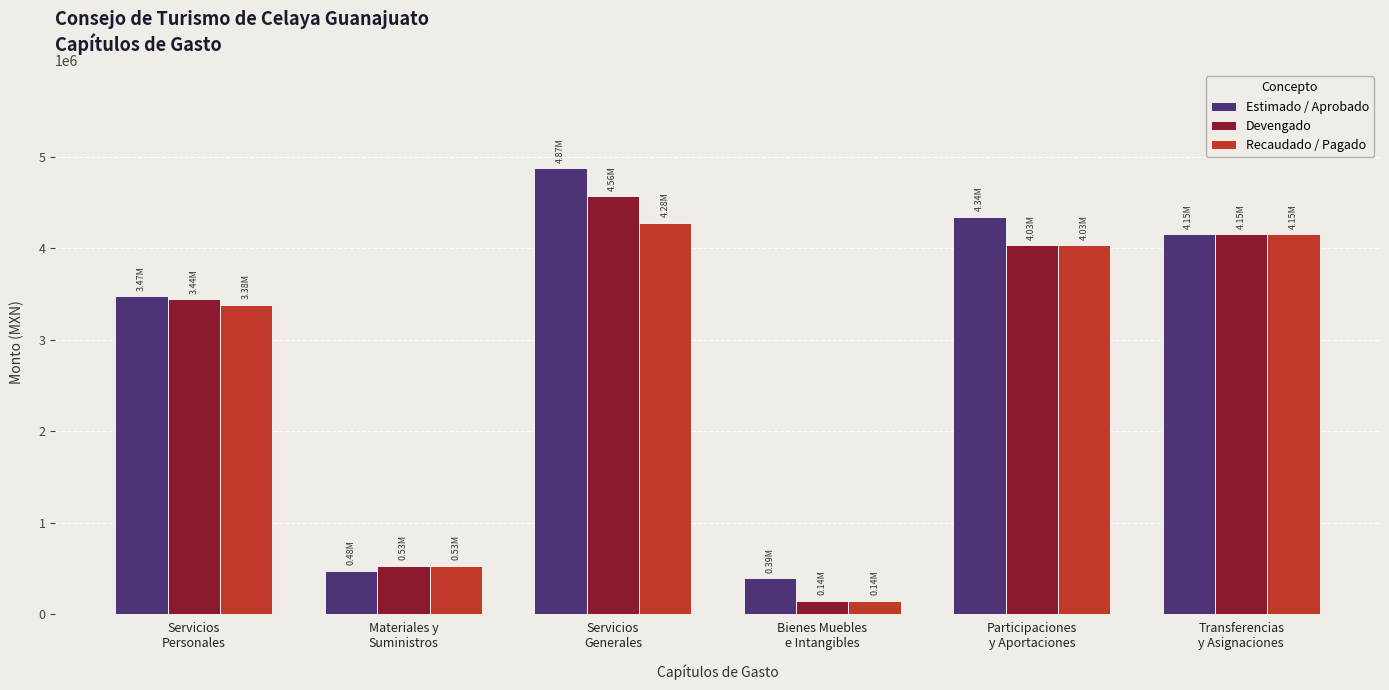

List the series in order of their peak value, highest first.

Estimado / Aprobado, Devengado, Recaudado / Pagado